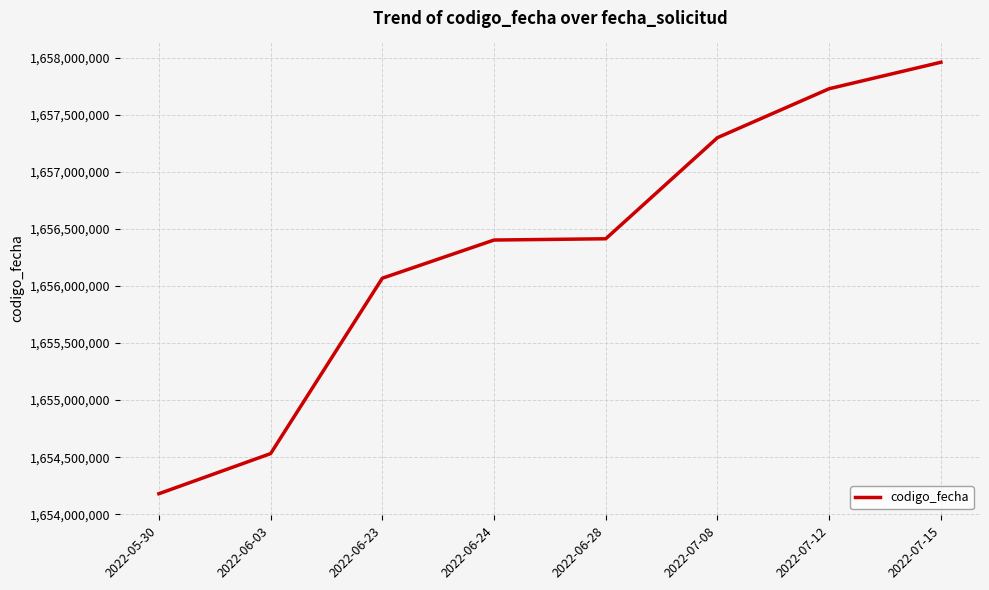

What is the approximate value at 2022-06-23?

1656067703